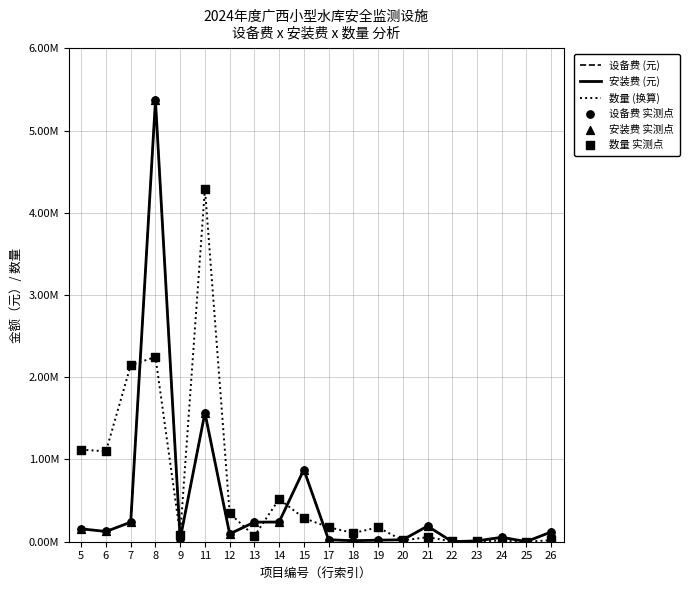

At how many categories does at least one series exceed 5260543?

1